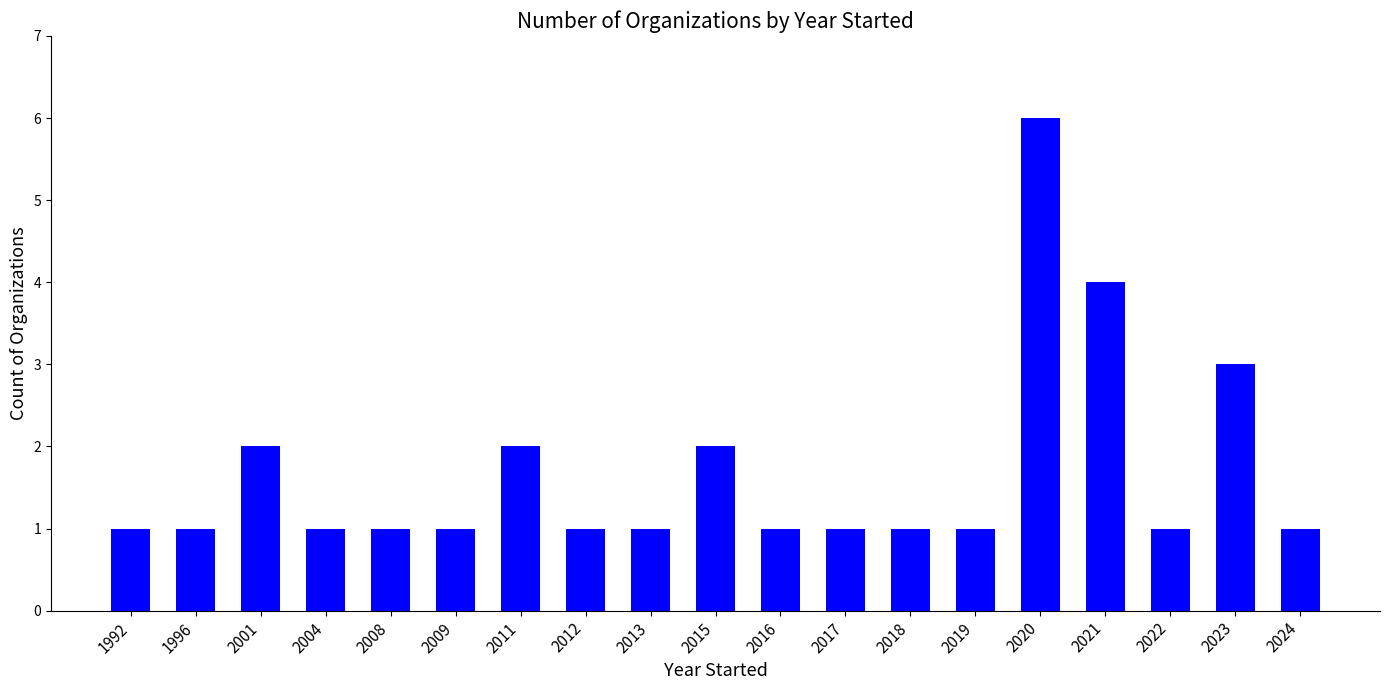

Reading left to right, what are all the values shown in this chart?

1	1	2	1	1	1	2	1	1	2	1	1	1	1	6	4	1	3	1